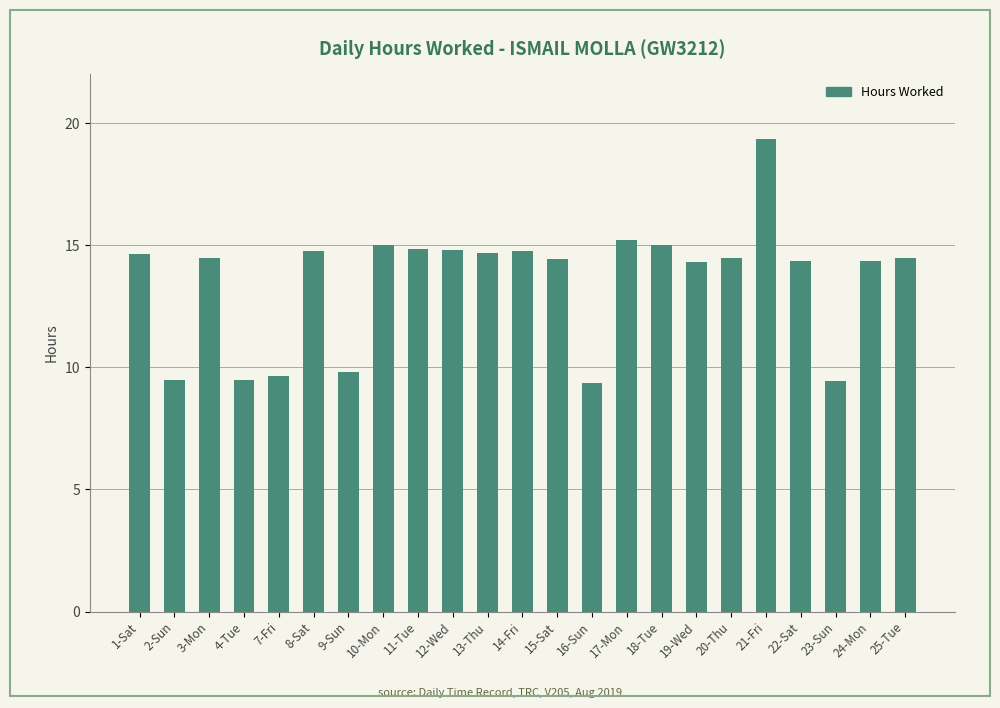

Between 21-Fri and 17-Mon, which is larger?

21-Fri